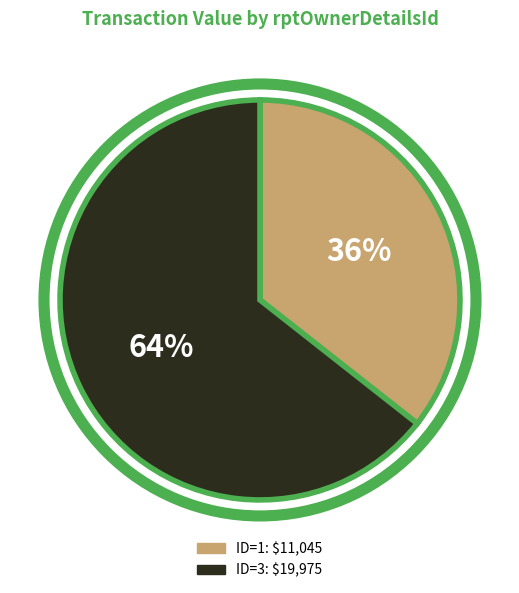

Is there a majority slice in this chart?

Yes